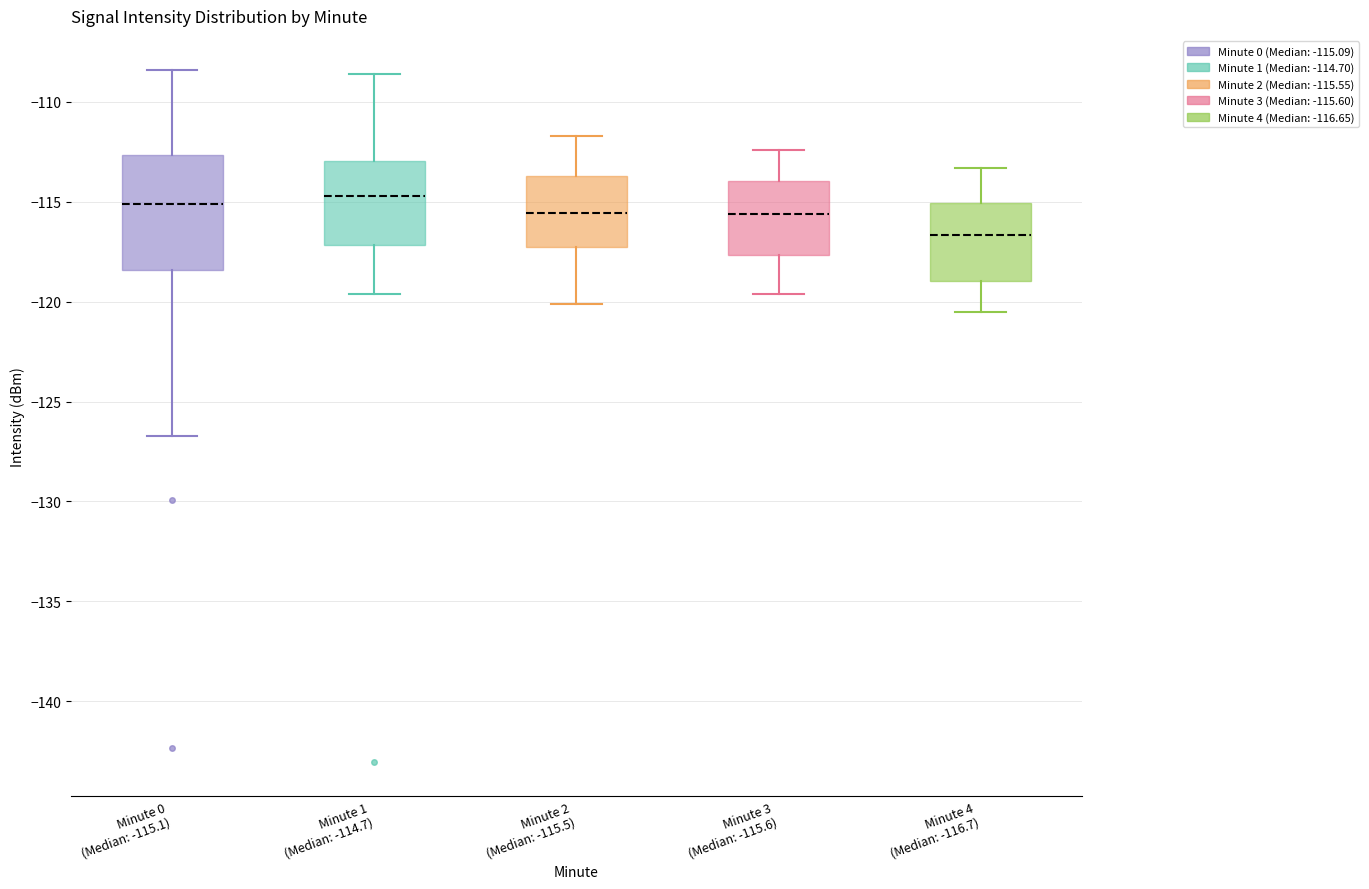

Which box is the tallest, from its lower edge to its upper edge?

Minute 0 (Median: -115.1)